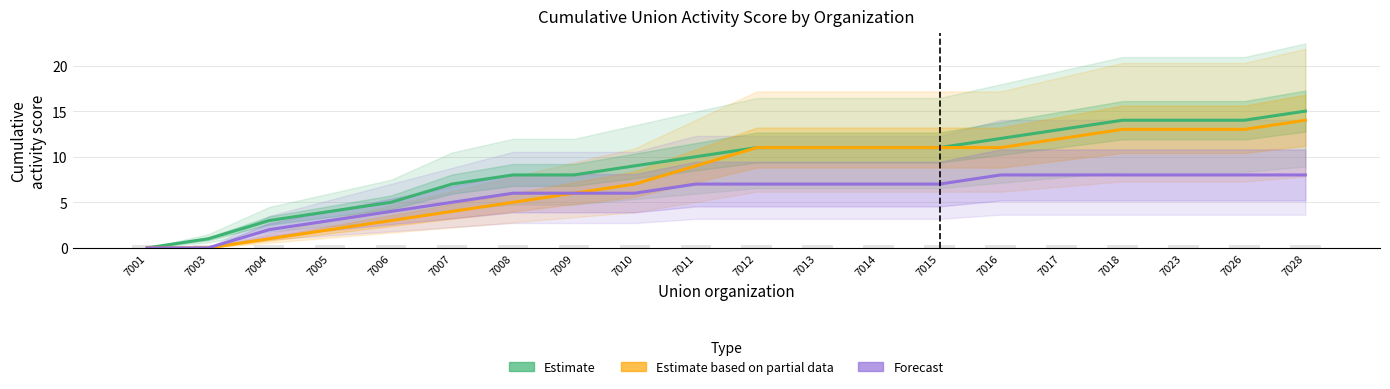

What are all the series names shown in the legend?

Estimate, Estimate based on partial data, Forecast